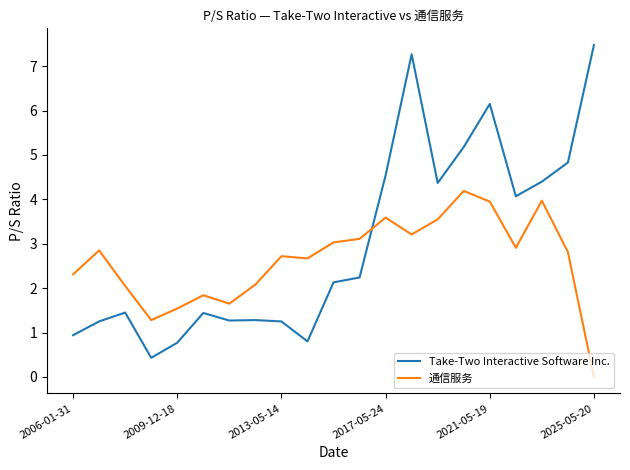

Is this an area chart (filled region under the line)?

No